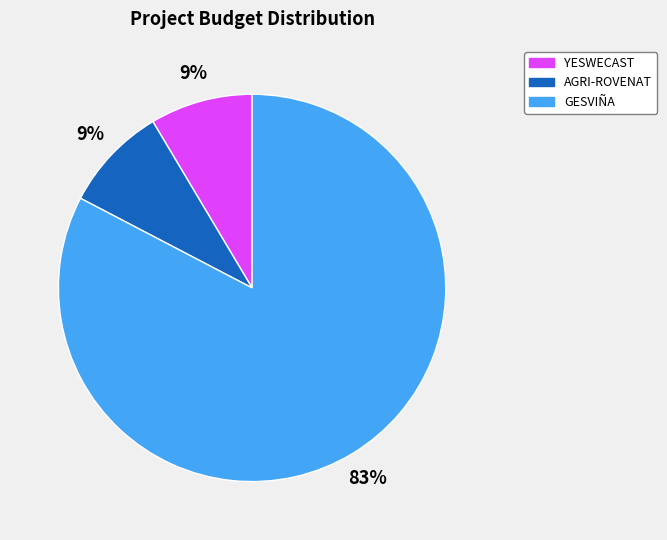

Which category has the biggest portion of the pie?

GESVIÑA